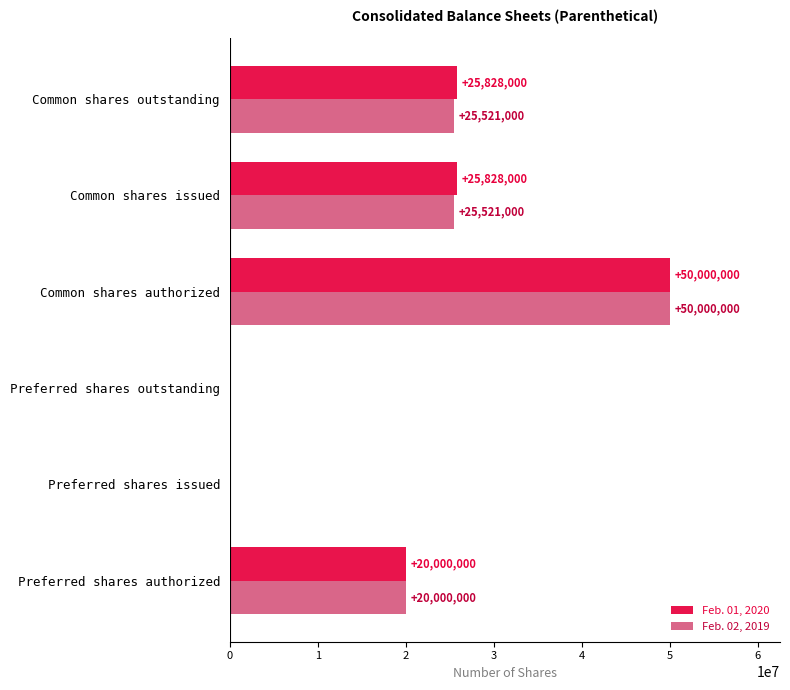

What is the maximum value shown in the chart?

50000000